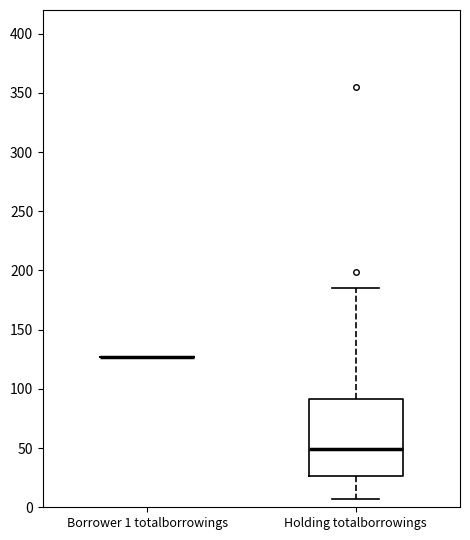

Reading left to right, read every box against the y-axis: the position of its median line, the range the box covers, and the ends of its whiskers. The values are not printed on the chart, so give them approximately, as read against the axis.

Borrower 1 totalborrowings: box collapsed to a line at 125, whiskers 125 to 125
Holding totalborrowings: median 50, box 25 to 90, whiskers 5 to 185